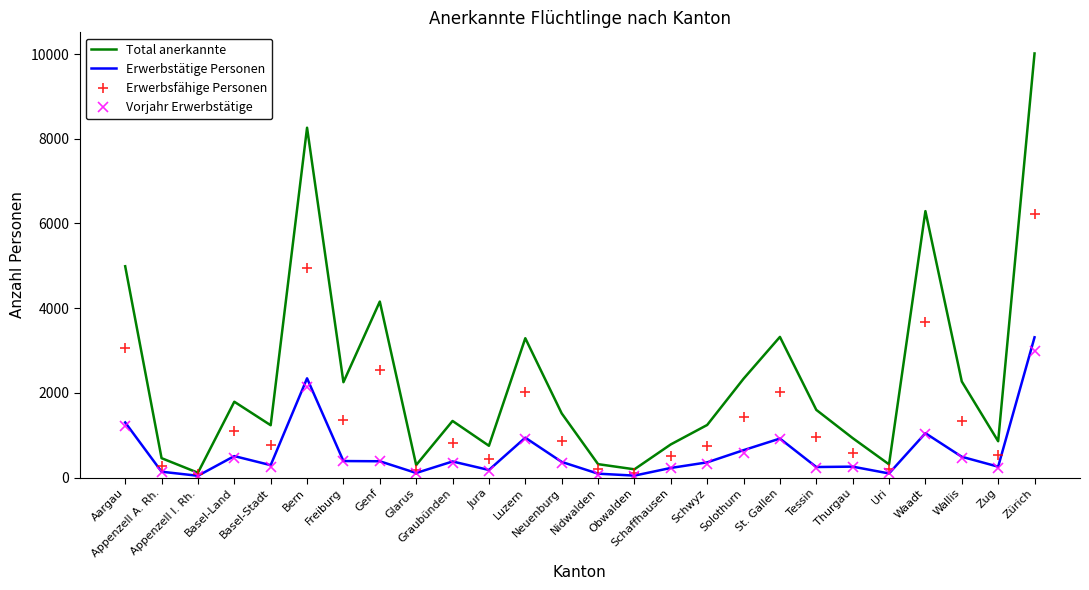

Which series has the largest range (max minus min)?

Total anerkannte